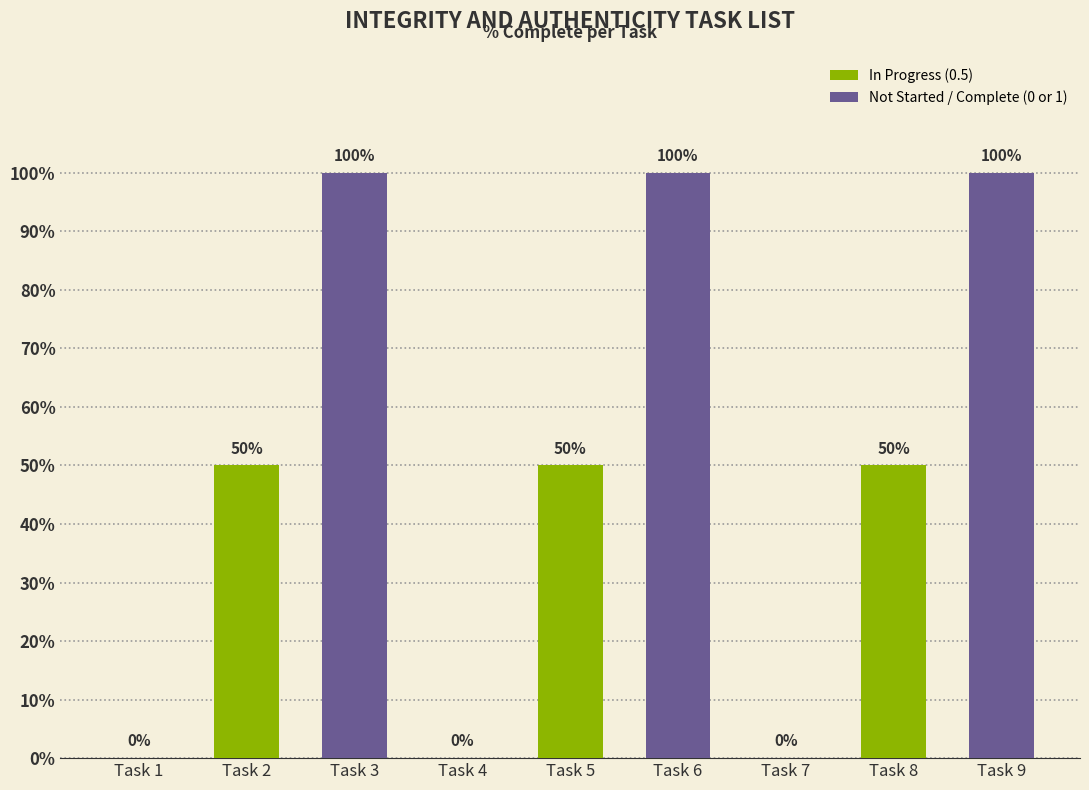

Reading right to left, list all the values displayed in this chart.

Task 9=100	Task 8=50	Task 7=0	Task 6=100	Task 5=50	Task 4=0	Task 3=100	Task 2=50	Task 1=0